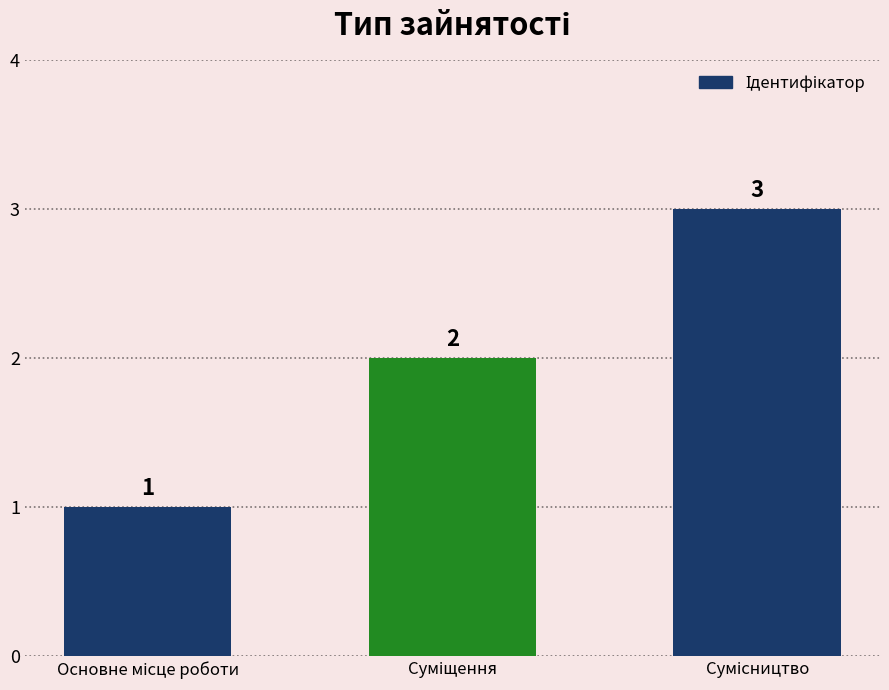

What is the value of the 2nd bar from the left?

2